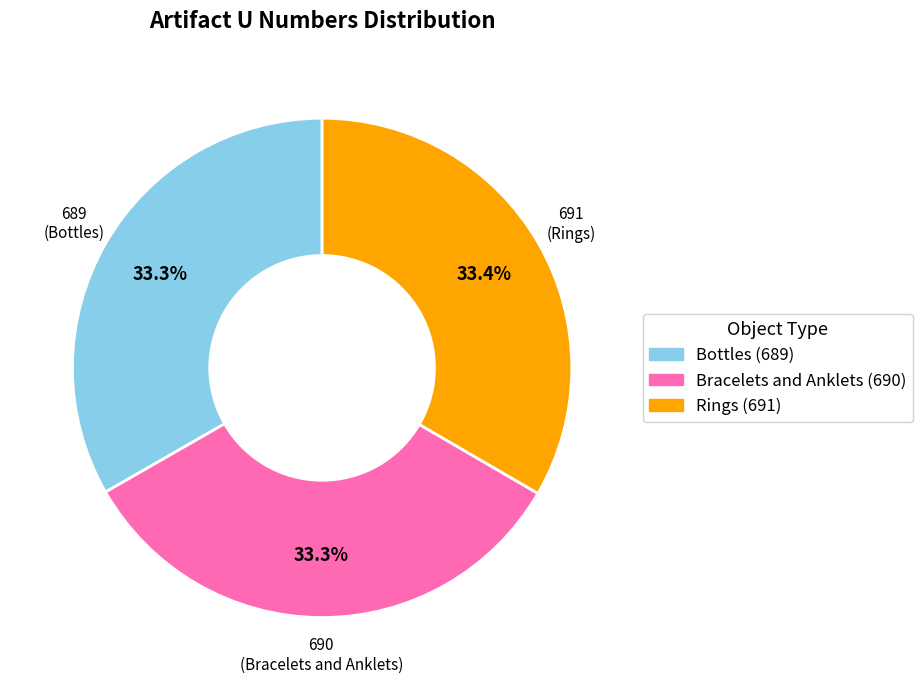

Is there a majority slice in this chart?

No